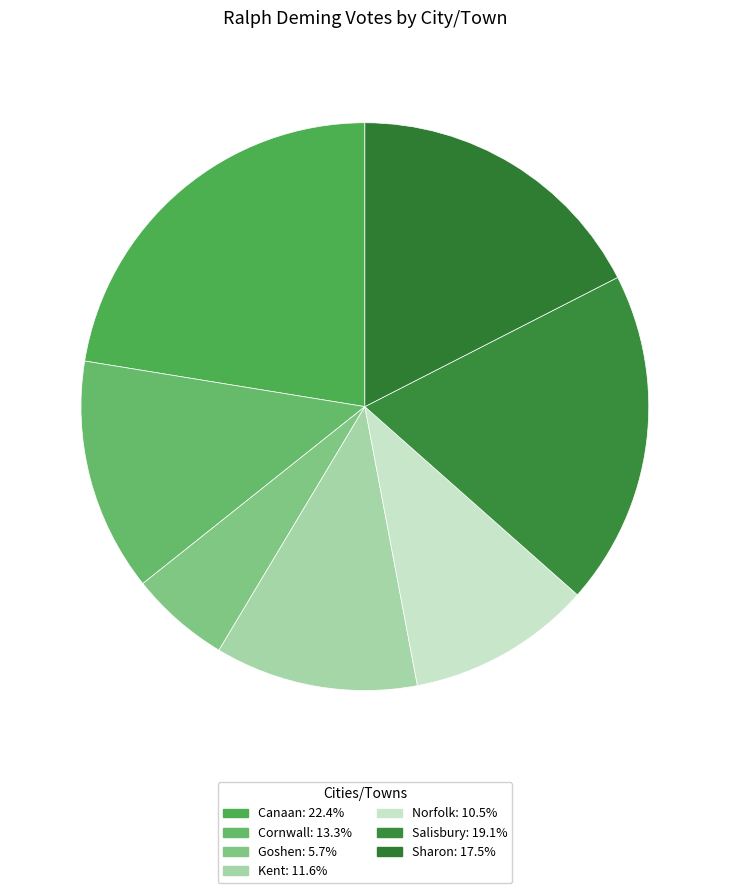

The Kent slice represents 22% of the pie. True or false?

False